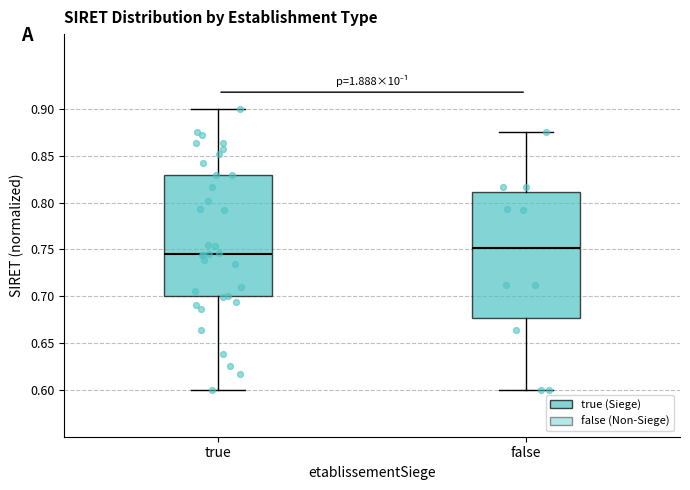

Reading left to right, read every box against the y-axis: the position of its median line, the range the box covers, and the ends of its whiskers. The values are not printed on the chart, so give them approximately, as read against the axis.

true: median 0.745, box 0.700 to 0.830, whiskers 0.600 to 0.900
false: median 0.750, box 0.675 to 0.810, whiskers 0.600 to 0.875